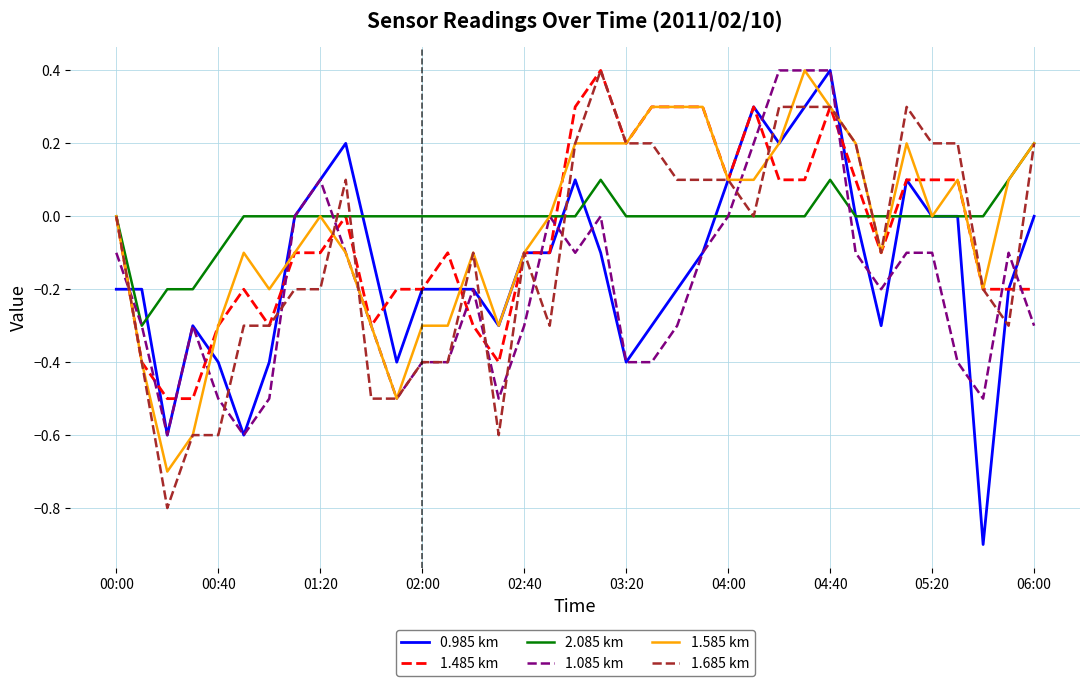

What is the smallest value displayed?

-0.9